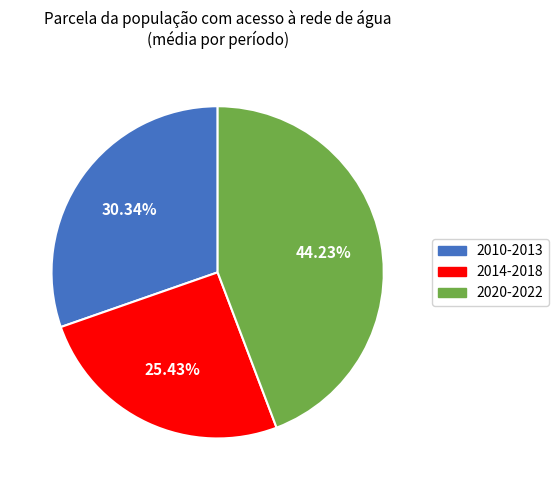

Do 2014-2018 and 2020-2022 together represent more than half of the pie?

Yes